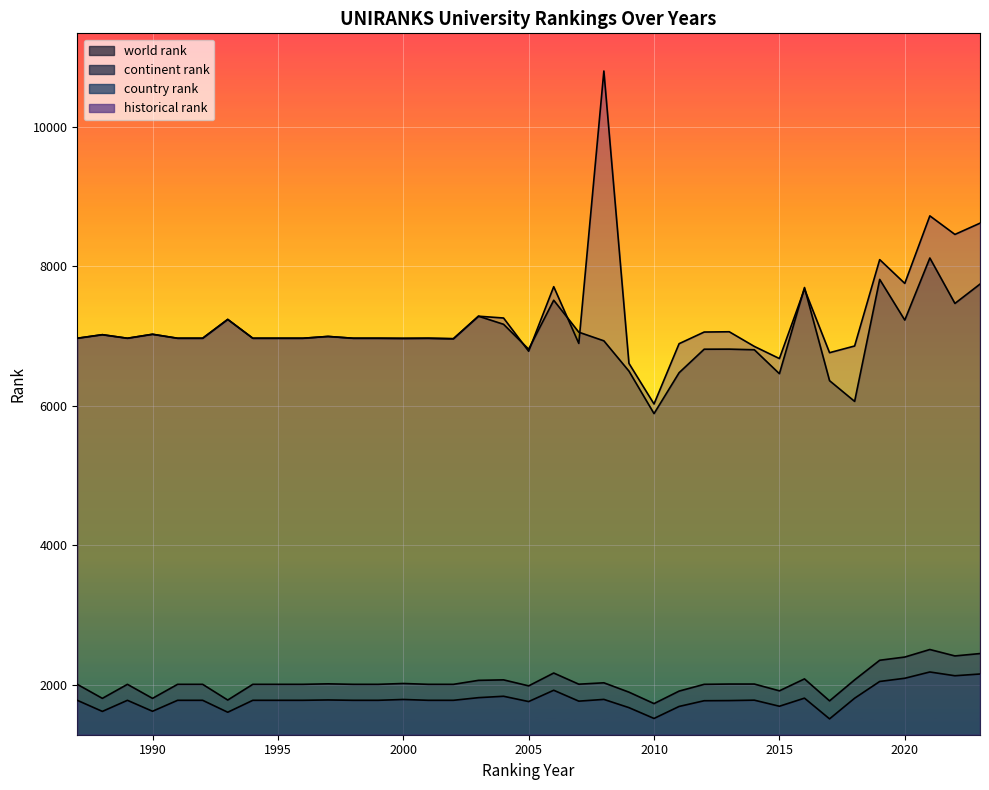

What is the total value across all series at 2008?

21559